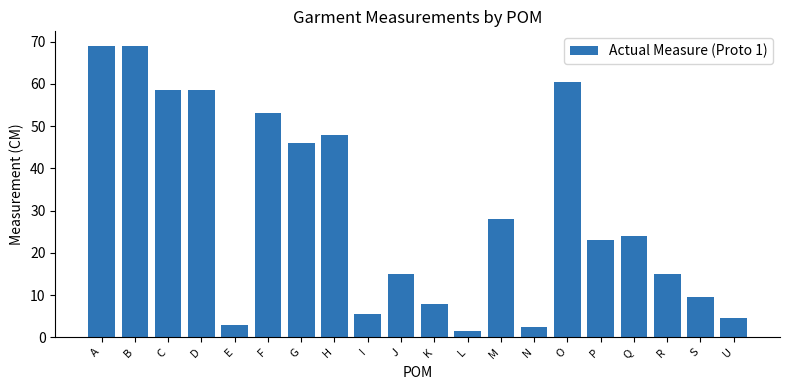

What is the change in value from A to G?

-23.0